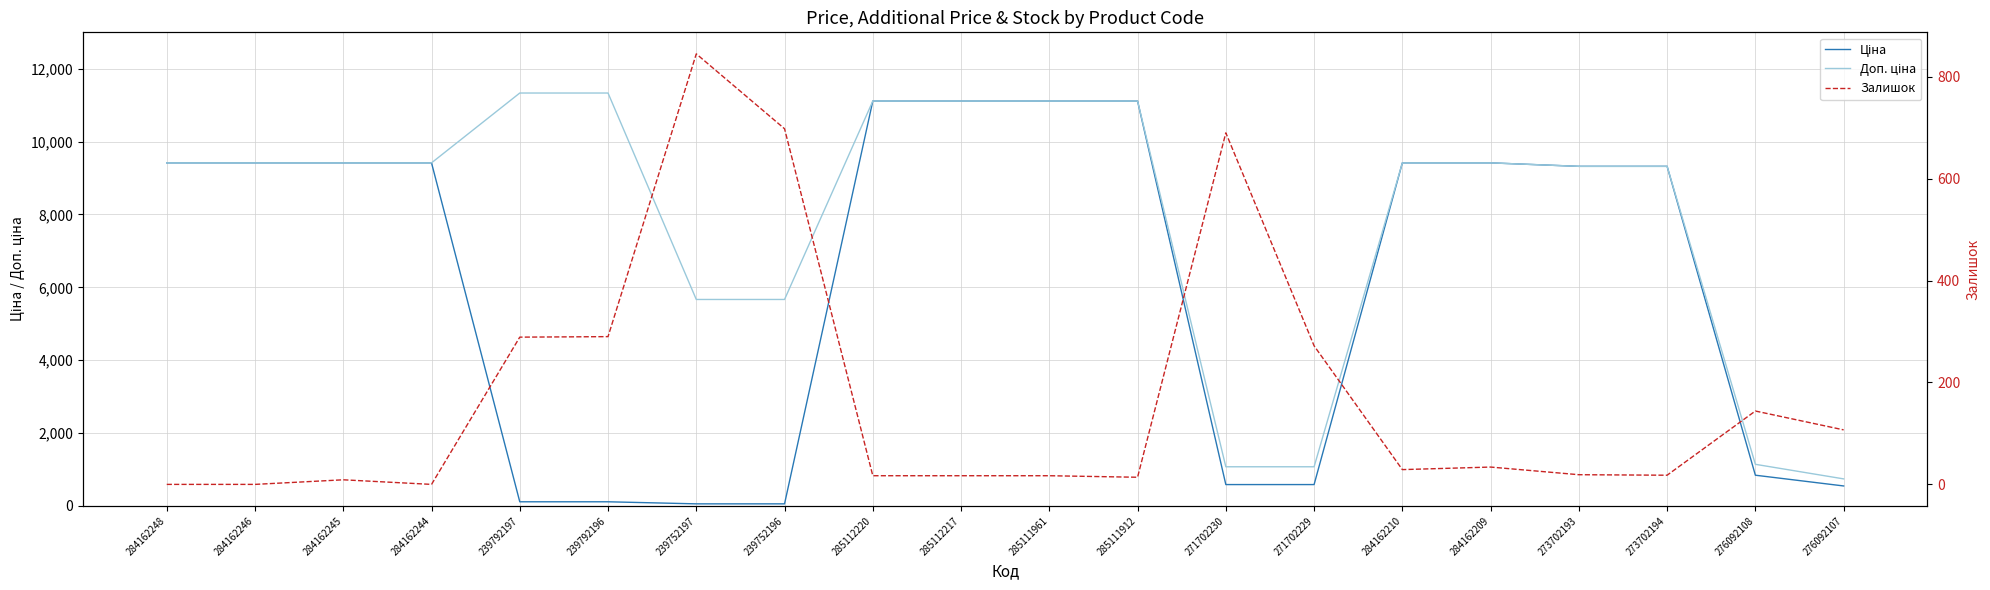

Rank the series at 276092107 from lowest to highest value.

Залишок, Ціна, Доп. ціна